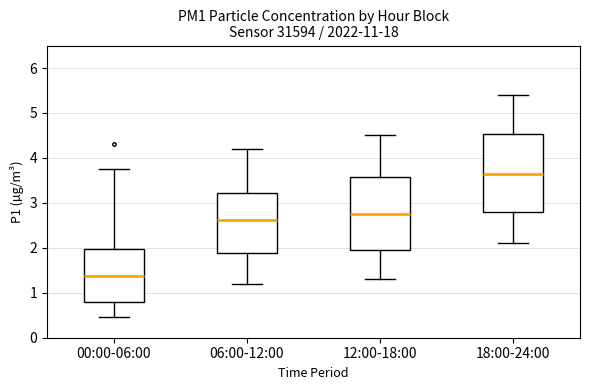

Reading left to right, transcribe this box plot: for each box, give where its median line is, the range the box spans, and where its two whiskers end, as read against the y-axis. The values are not printed on the chart, so give them approximately, as read against the axis.

00:00-06:00: median 1.4, box 0.8 to 2.0, whiskers 0.5 to 3.8
06:00-12:00: median 2.6, box 1.9 to 3.2, whiskers 1.2 to 4.2
12:00-18:00: median 2.8, box 2.0 to 3.6, whiskers 1.3 to 4.5
18:00-24:00: median 3.7, box 2.8 to 4.5, whiskers 2.1 to 5.4